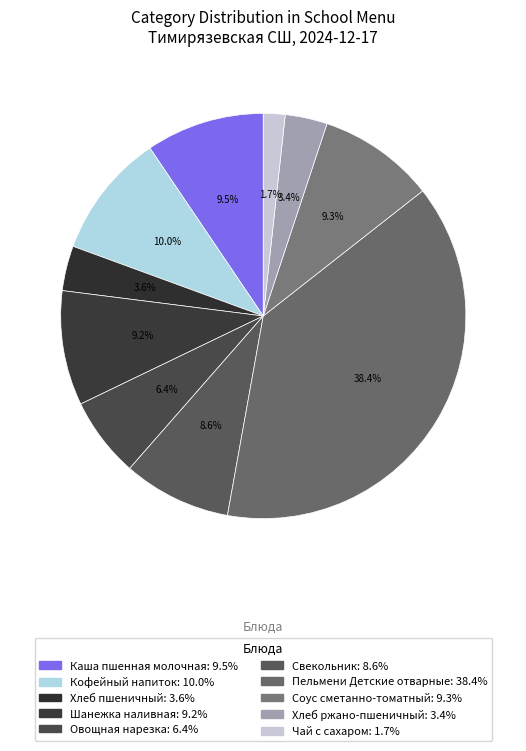

Combined, what portion of the pie is Кофейный напиток and Чай с сахаром?

11.7%